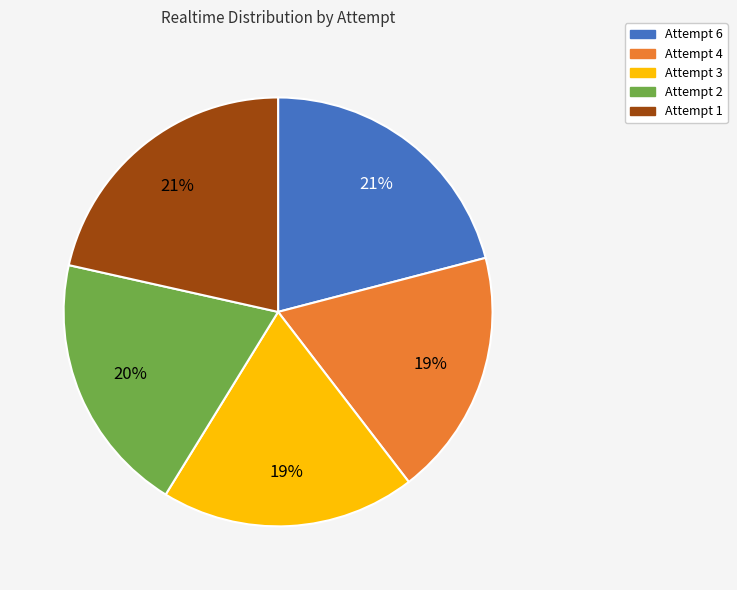

To the nearest percent, what portion does Attempt 3 represent?

19%